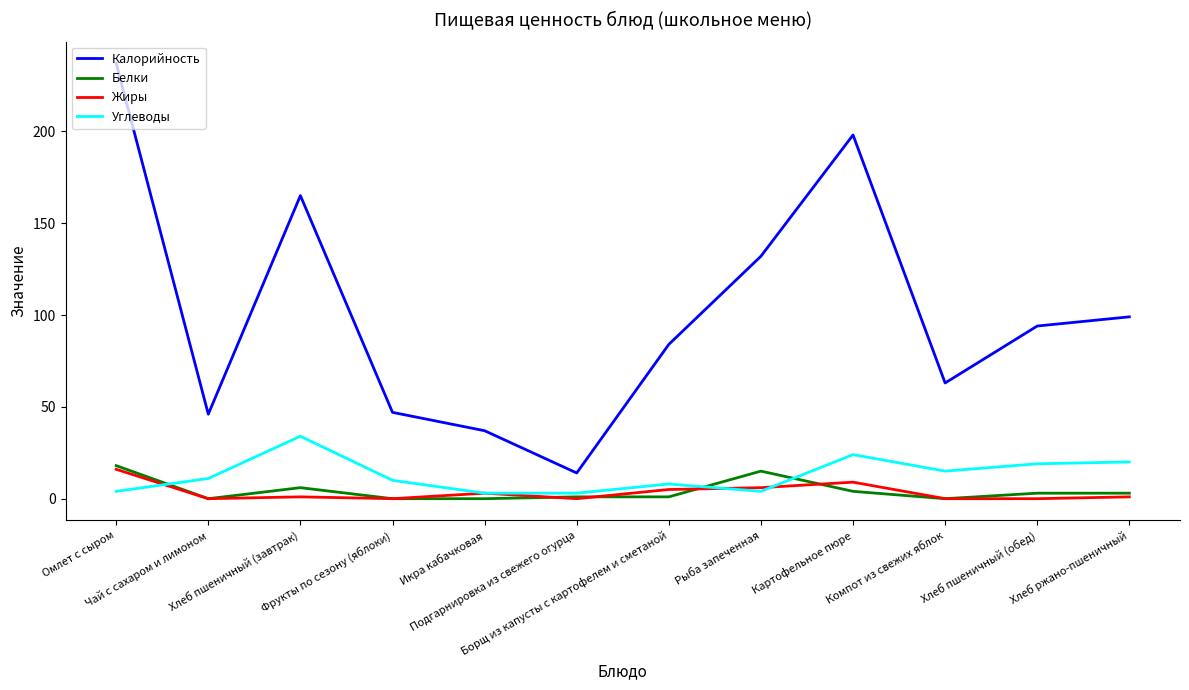

Which series has the largest range (max minus min)?

Калорийность